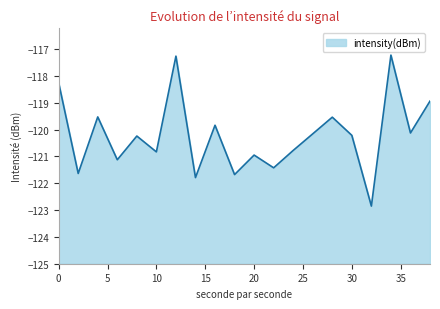

List the labels in order of value, smallest first.

32, 14, 18, 2, 22, 6, 20, 10, 24, 8, 30, 26, 36, 16, 28, 4, 38, 0, 12, 34